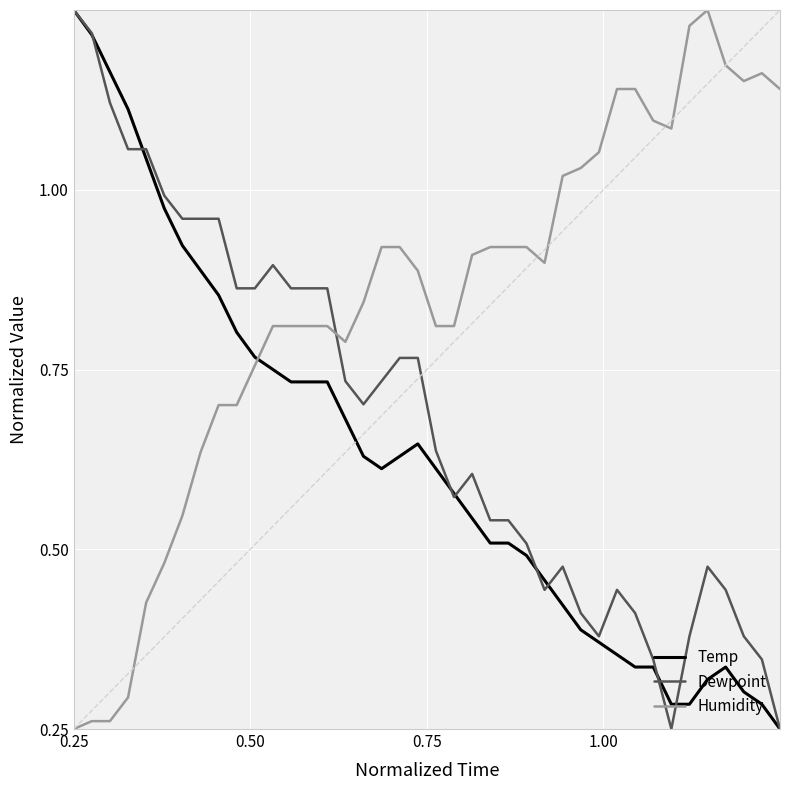

Rank the series by their average value, from lowest to highest.

Temp, Dewpoint, Humidity